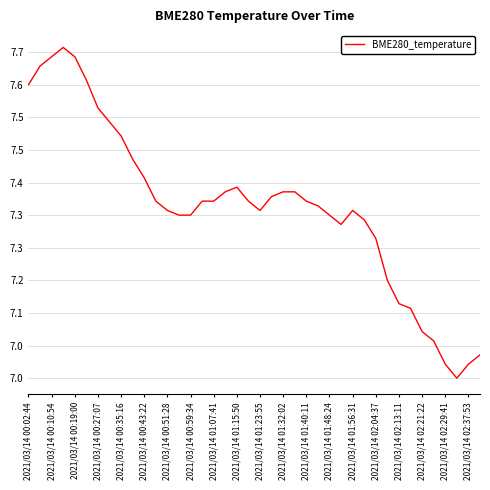

Is this an area chart (filled region under the line)?

No